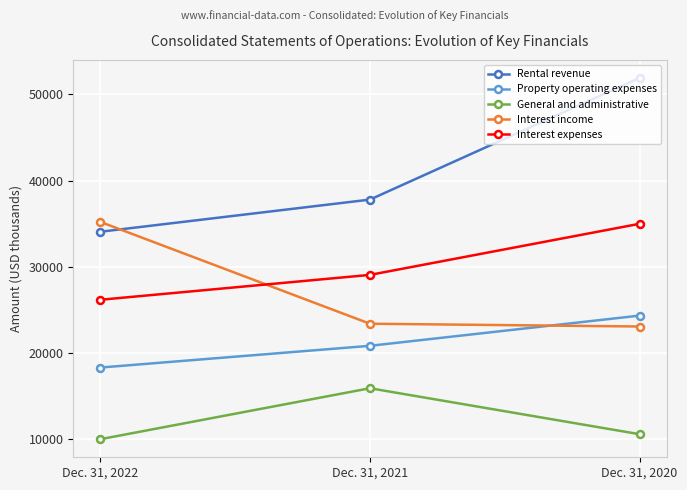

Is the value of Property operating expenses at Dec. 31, 2022 greater than the value of General and administrative at Dec. 31, 2020?

Yes